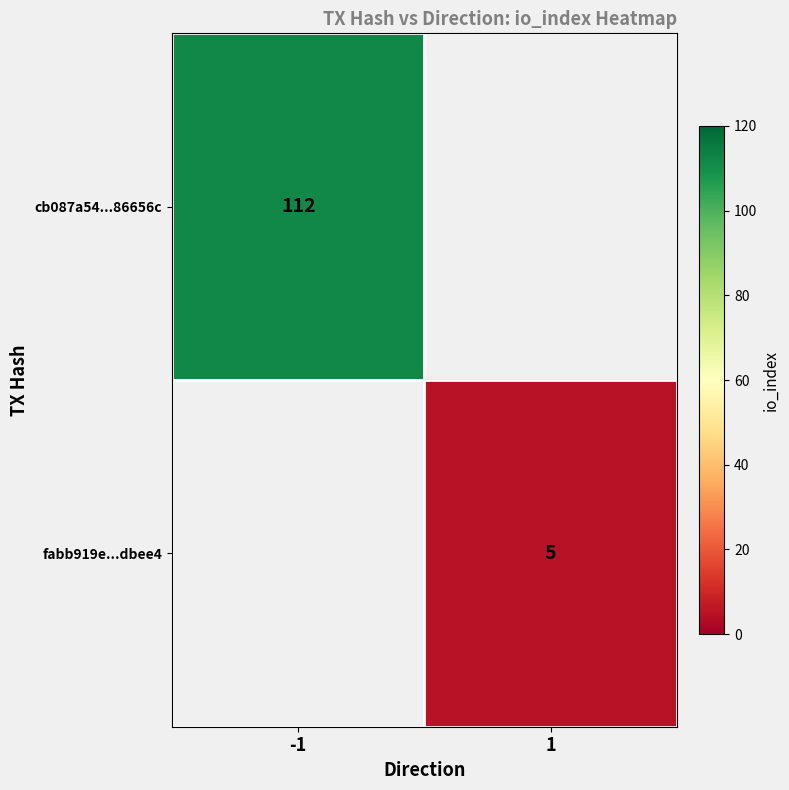

The value of cb087a54...86656c at -1 is 112. True or false?

True